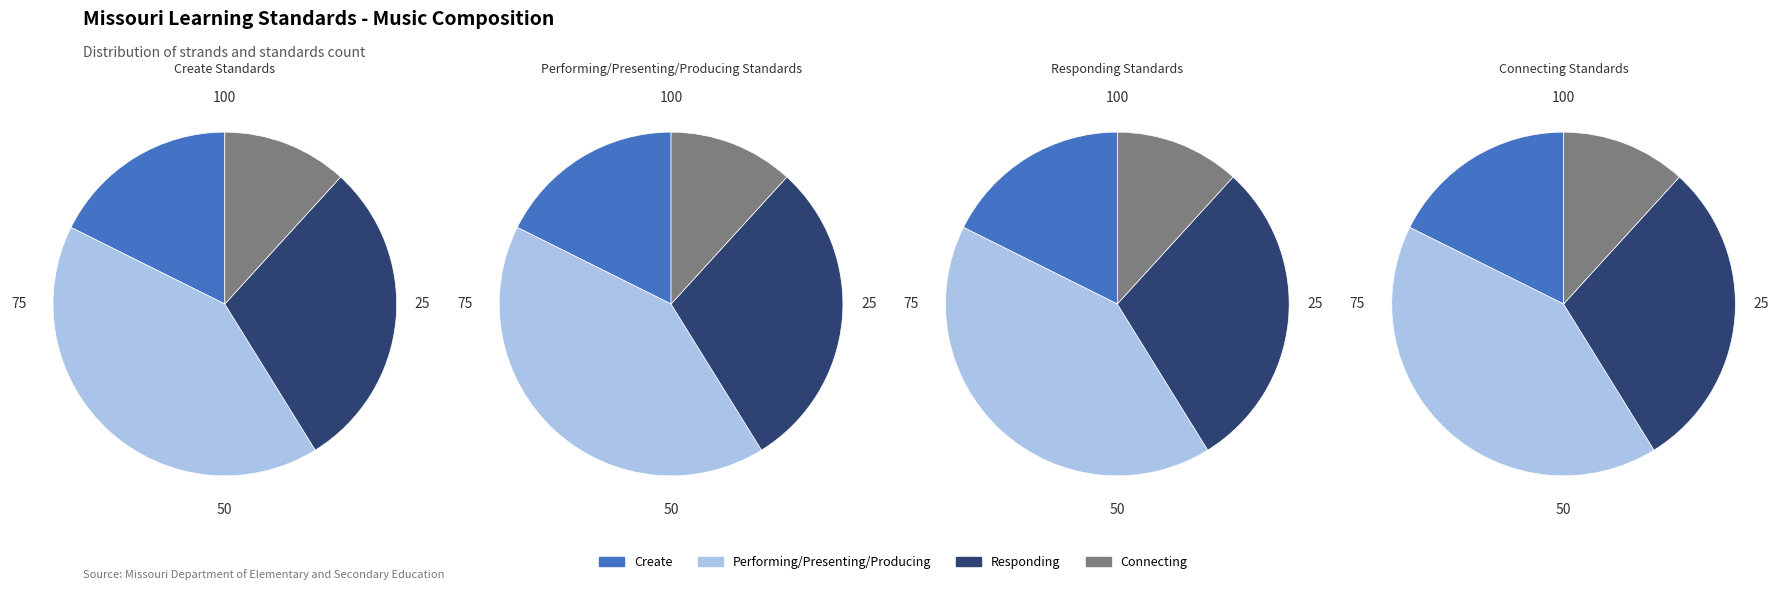

How many slices are in this pie chart?

4